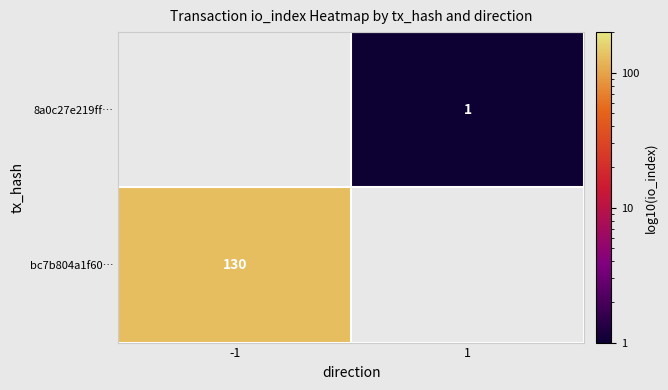

Is it true that bc7b804a1f60… equals 49 at -1?

False